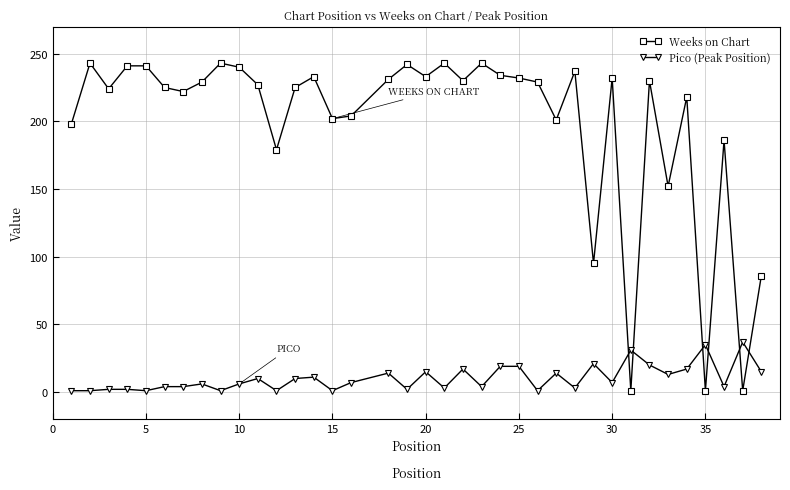

How many values in the Weeks on Chart series are below 229?

18